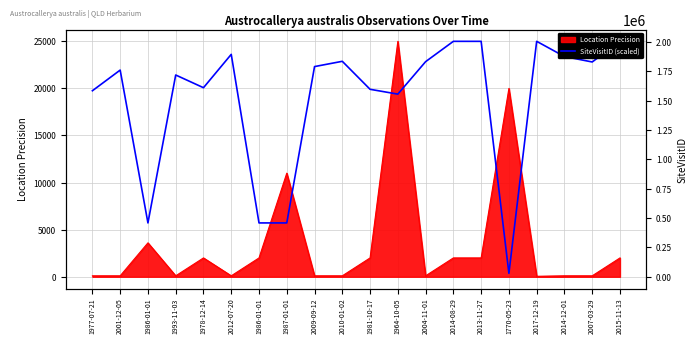

Where is the first local maximum?

2001-12-05